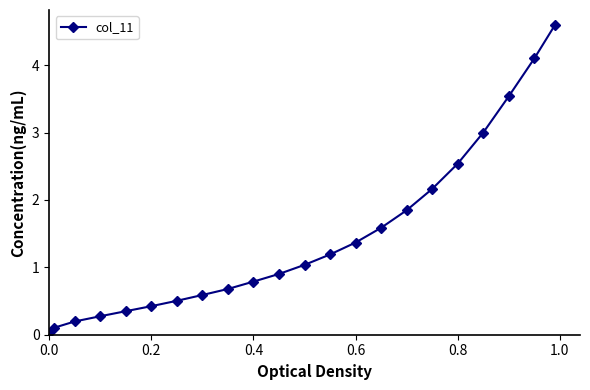

What is the value of the 11th point from the left?

0.9